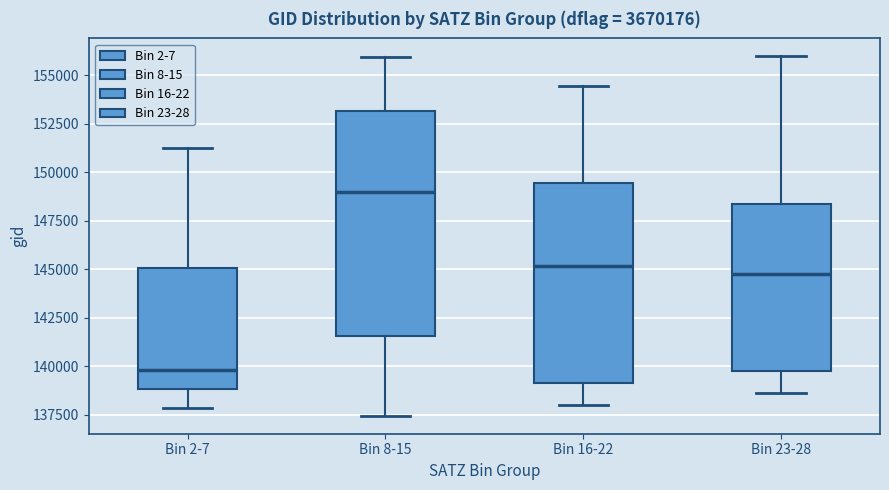

Where does the lower whisker of the box for Bin 2-7 end on the y-axis? The values are not printed on the chart, so give them approximately, as read against the axis.

138000